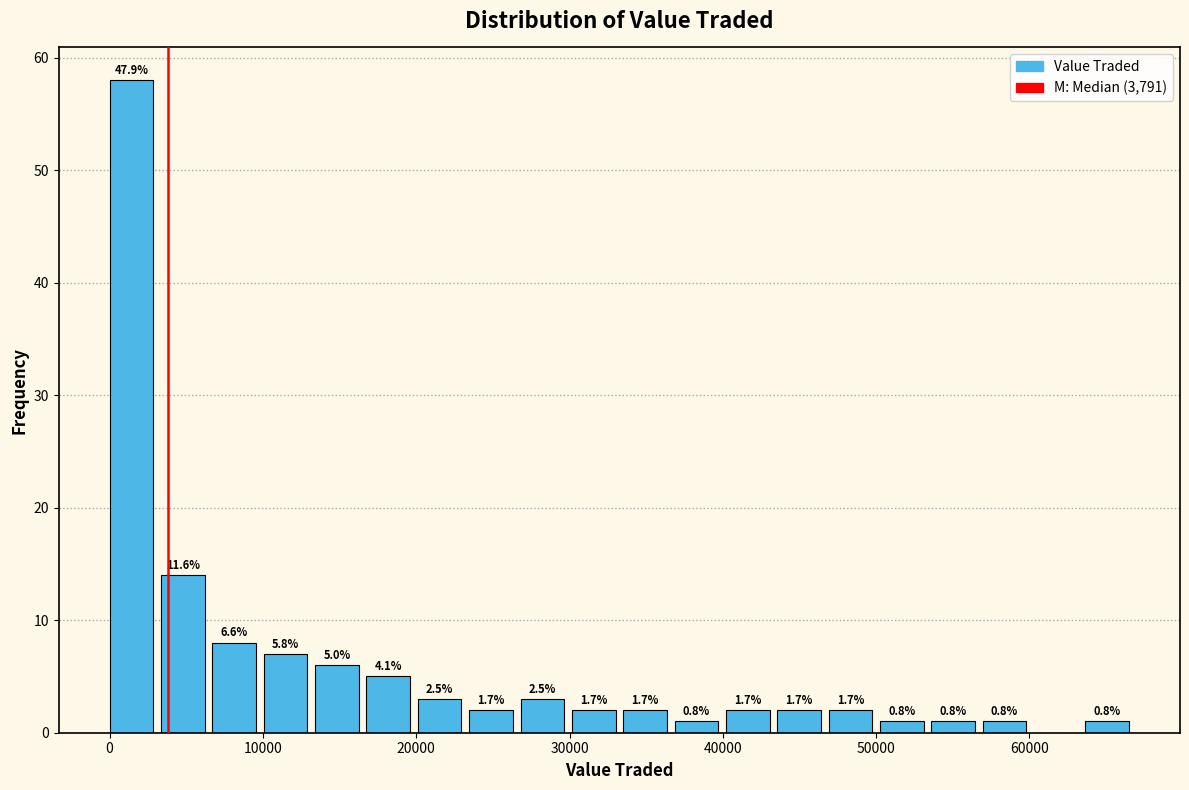

Read against the x-axis, roughly where is the centre of the tallest bar?

1000